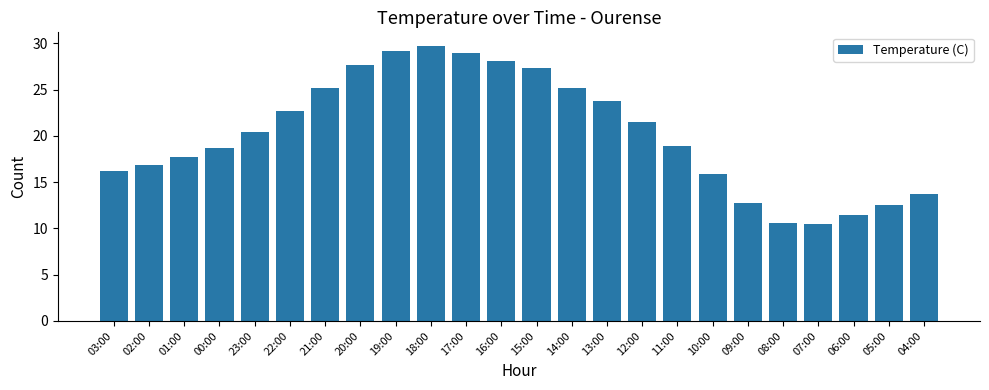

Does the chart contain stacked bars?

No